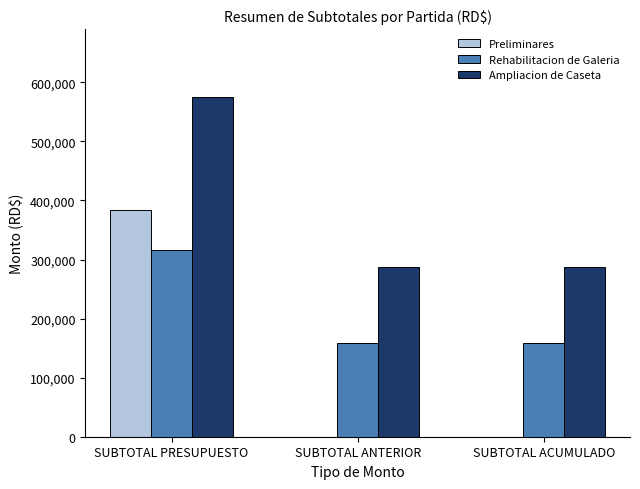

Is it true that Rehabilitacion de Galeria equals 244779.6 at SUBTOTAL ACUMULADO?

False